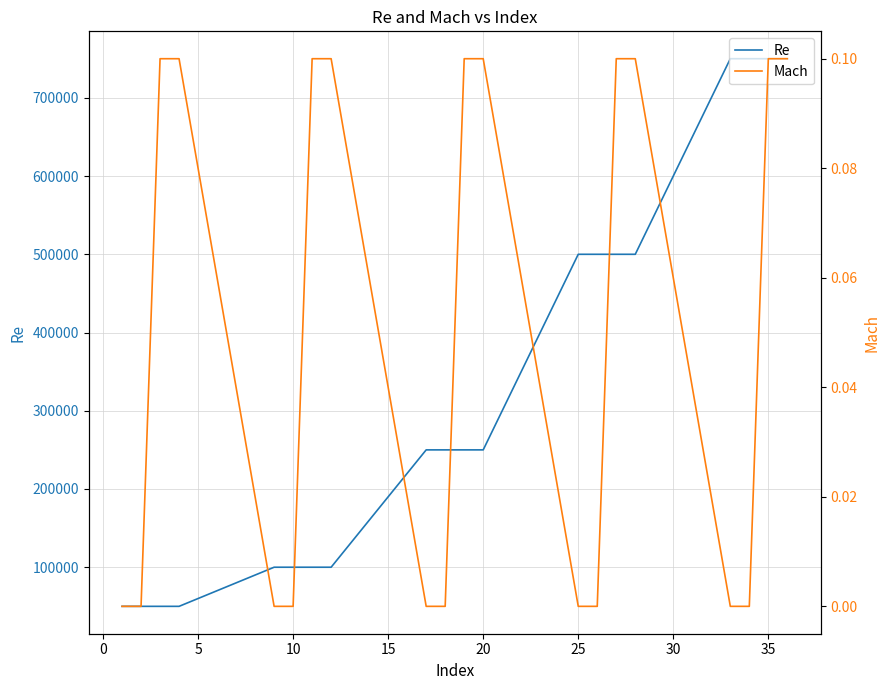

What is the maximum value for Re?

750000